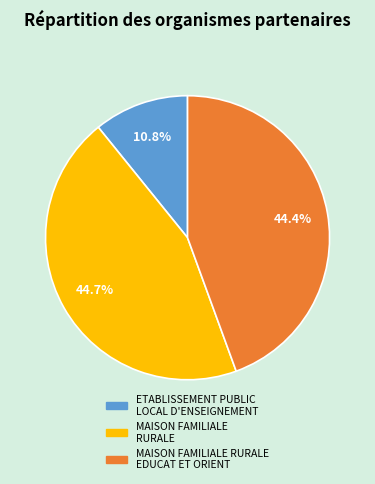

Is there a majority slice in this chart?

No